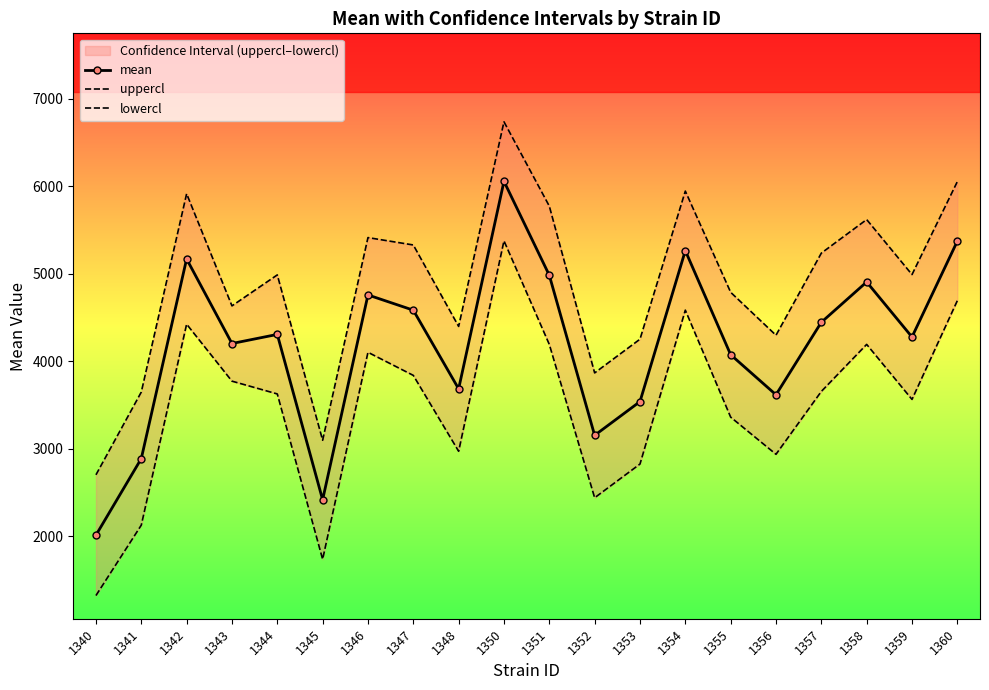

Which series has the widest spread of values?

lowercl